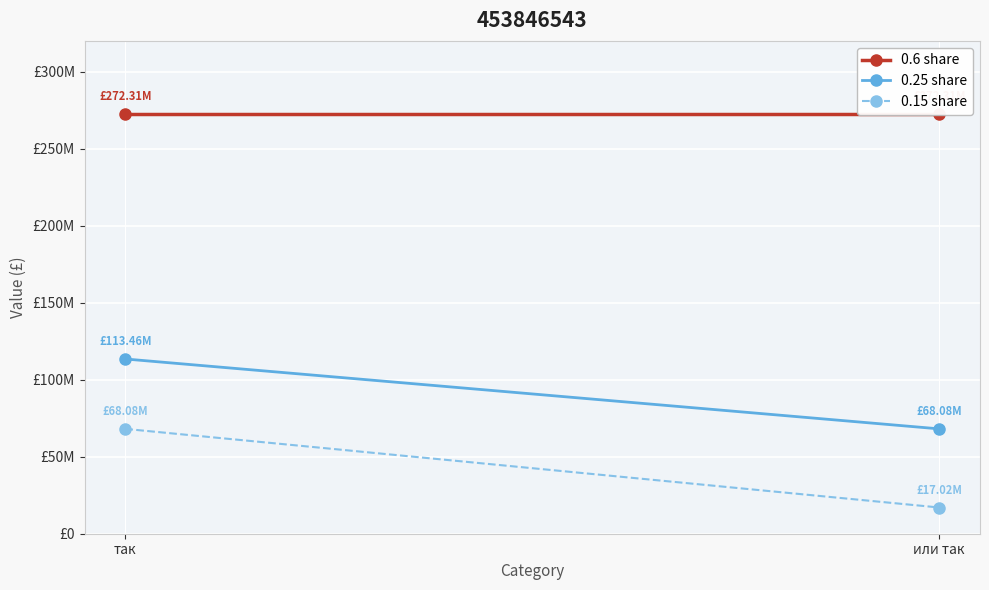

Between так and или так, which is larger?

так